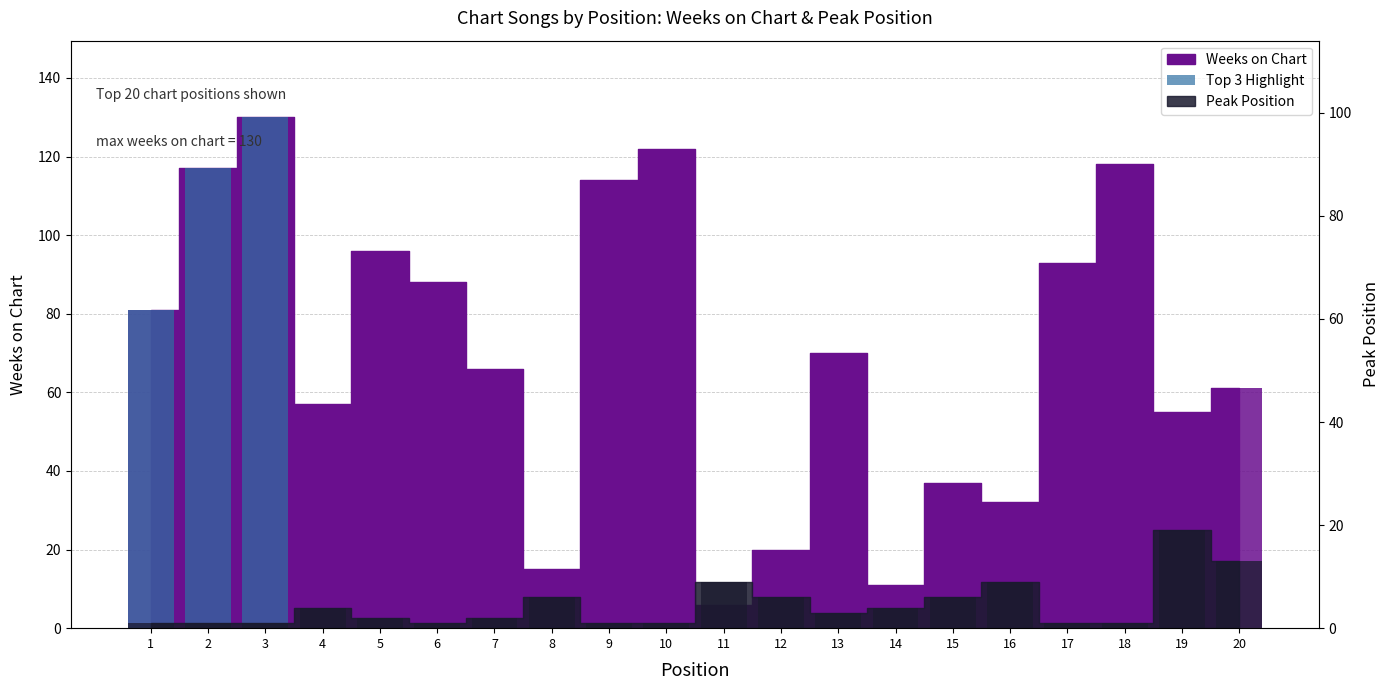

Is it true that Weeks on Chart equals 118 at 18?

True